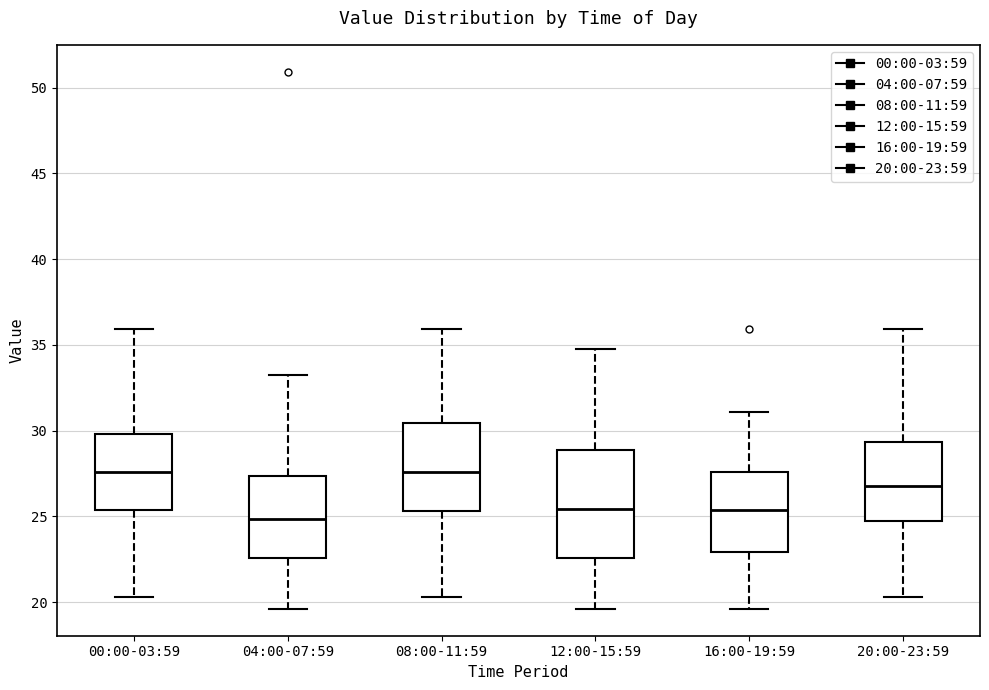

Reading left to right, transcribe this box plot: for each box, give where its median line is, the range the box spans, and where its two whiskers end, as read against the y-axis. The values are not printed on the chart, so give them approximately, as read against the axis.

00:00-03:59: median 27.5, box 25.5 to 30.0, whiskers 20.5 to 36.0
04:00-07:59: median 25.0, box 22.5 to 27.5, whiskers 19.5 to 33.0
08:00-11:59: median 27.5, box 25.5 to 30.5, whiskers 20.5 to 36.0
12:00-15:59: median 25.5, box 22.5 to 29.0, whiskers 19.5 to 34.5
16:00-19:59: median 25.5, box 23.0 to 27.5, whiskers 19.5 to 31.0
20:00-23:59: median 27.0, box 24.5 to 29.5, whiskers 20.5 to 36.0